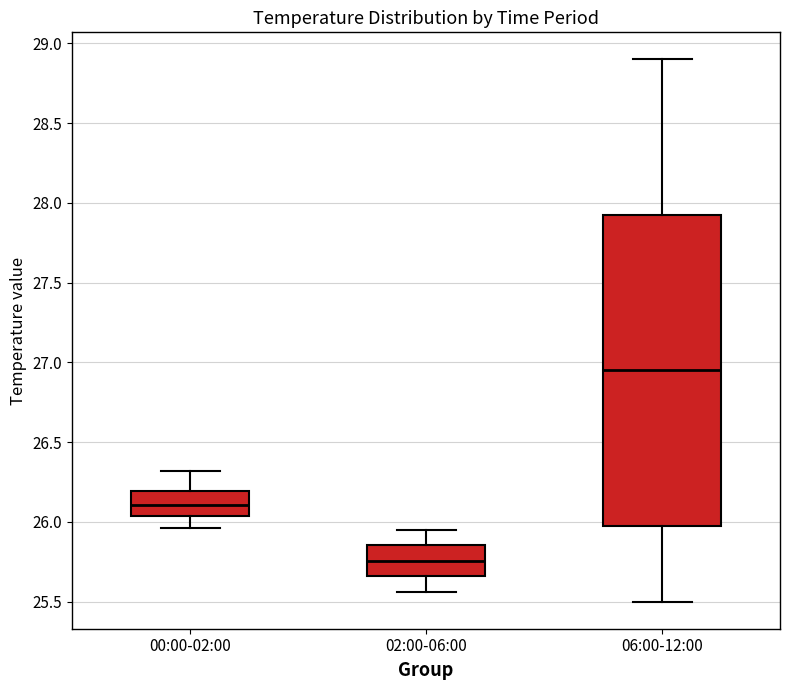

Where does the median line of the box for 06:00-12:00 sit on the y-axis? The values are not printed on the chart, so give them approximately, as read against the axis.

26.95